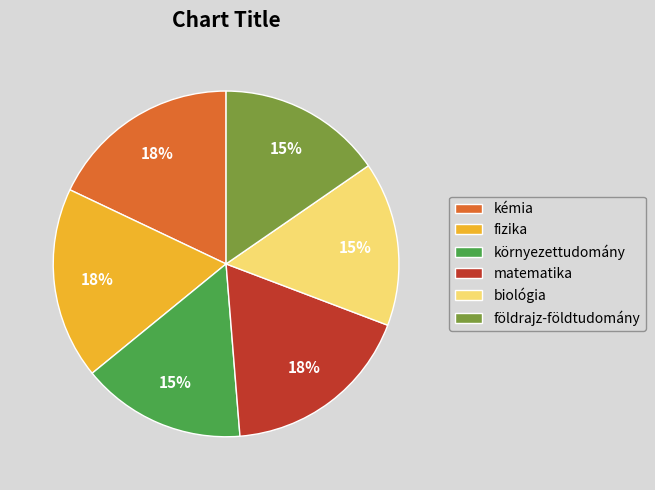

What percentage is the kémia slice, to the nearest percent?

18%